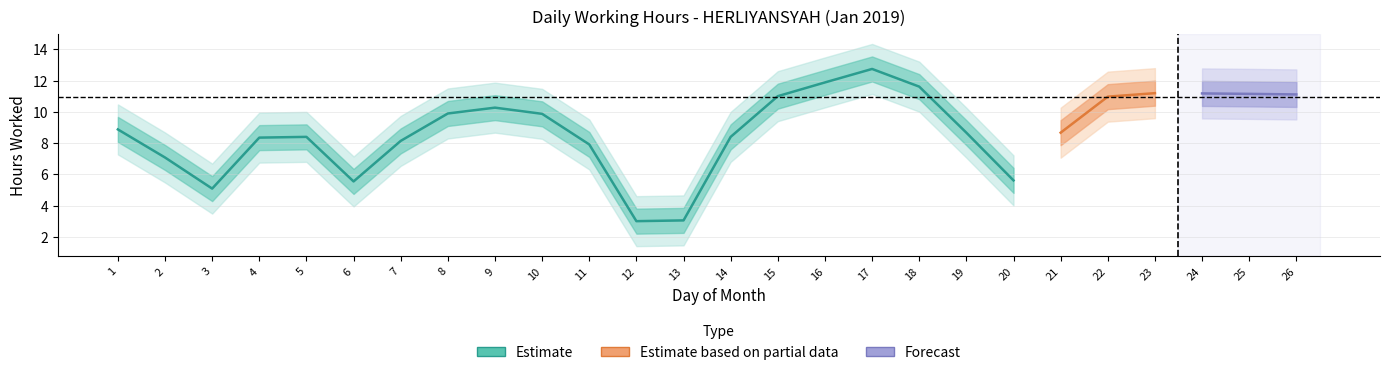

What is the greatest value displayed?

14.4